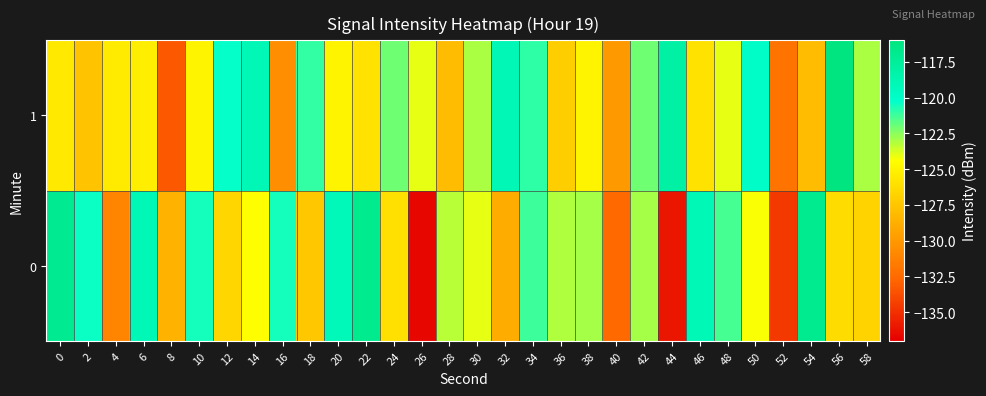

List the series in order of their overall mean, lowest first.

0, 1